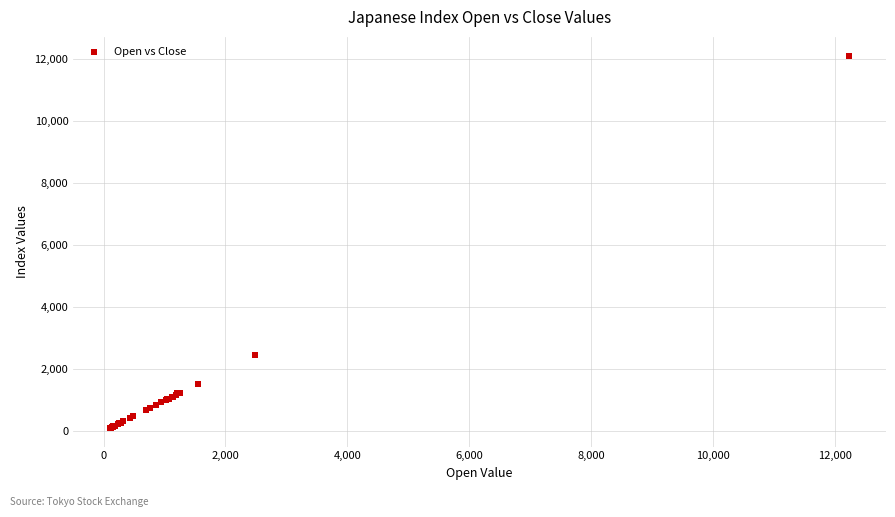

What Y value in the scatter plot is closest to 6105?

2470.2